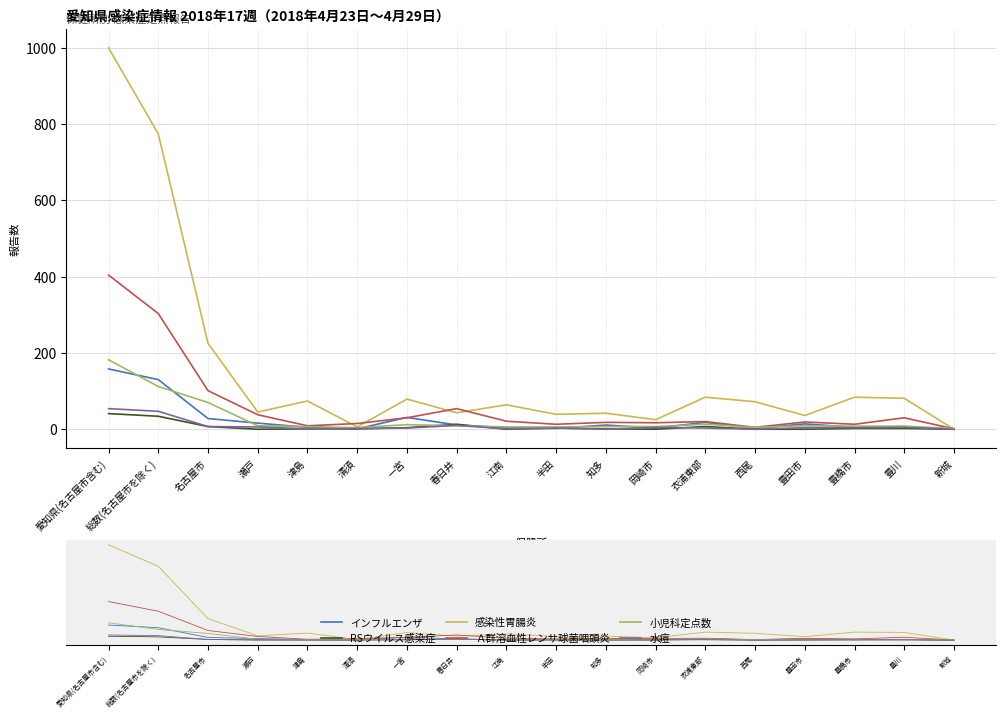

Between 衣浦東部 and 新城, which series saw the biggest shift?

感染性胃腸炎